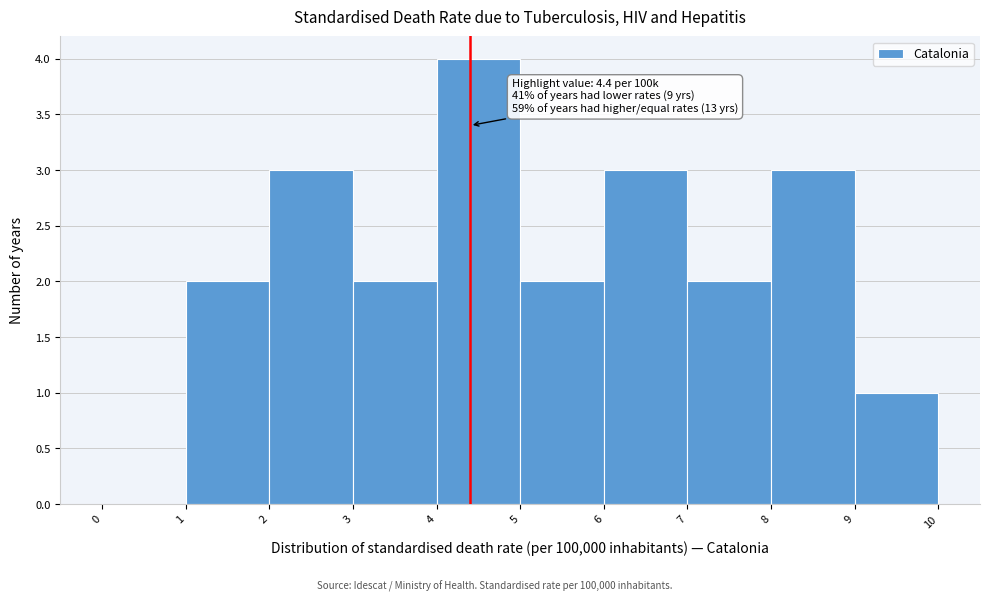

Over which range of the x-axis is the bar tallest?

4 to 5